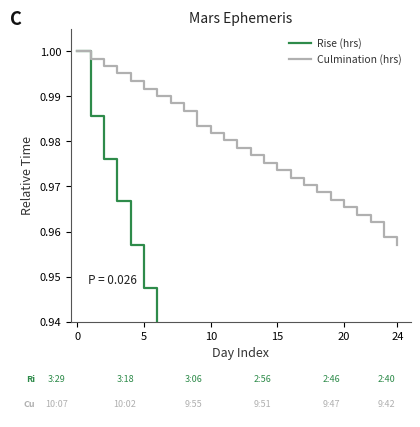

At which label is Culmination (hrs) closest to 0?

24